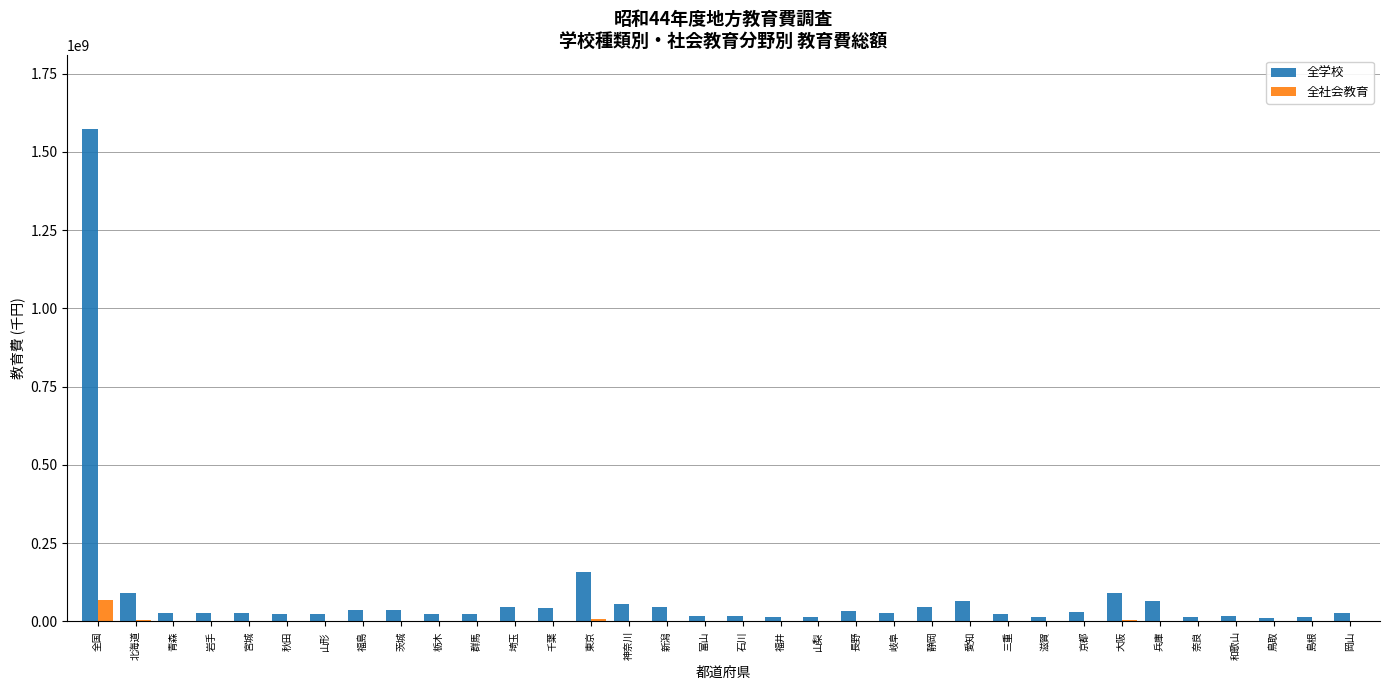

What is the greatest value displayed?

1572428625